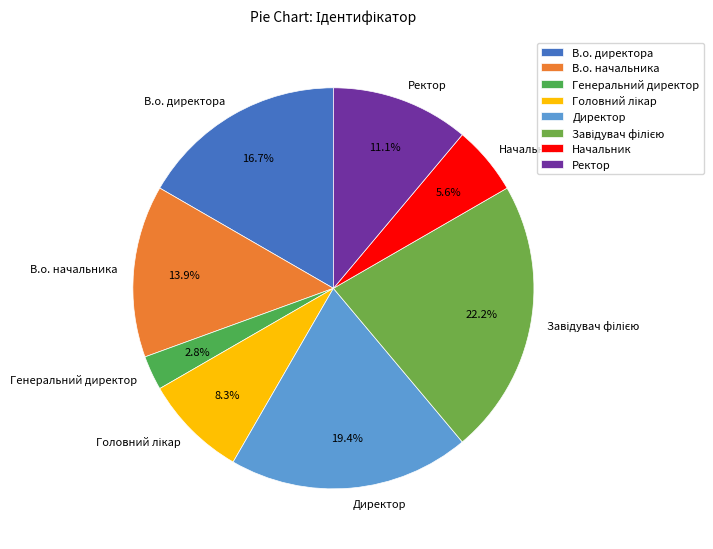

What percentage is the Ректор slice, to the nearest percent?

11%